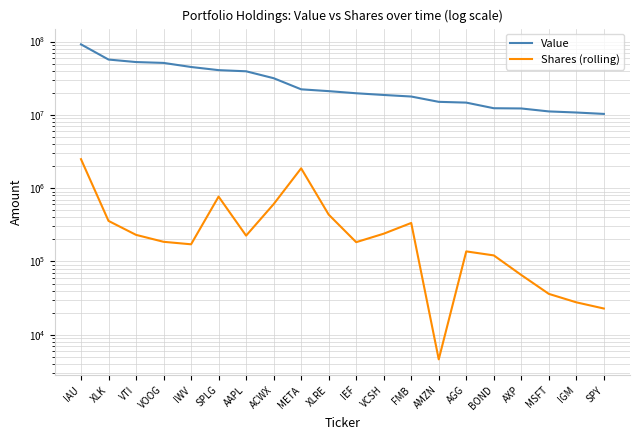

Is the value of Value at META greater than the value of Shares (rolling) at IEF?

Yes